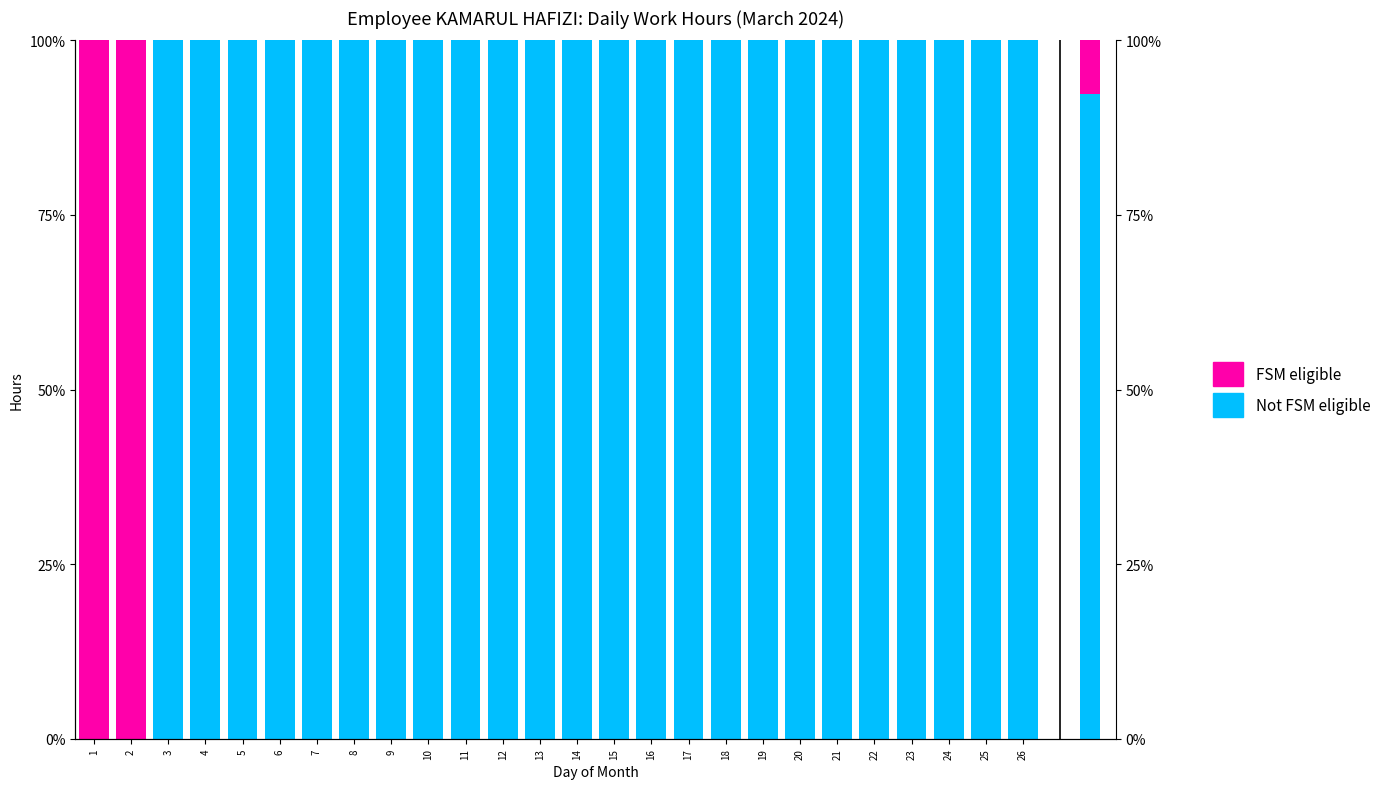

What is the difference between the maximum and minimum values in the Not FSM eligible series?

100